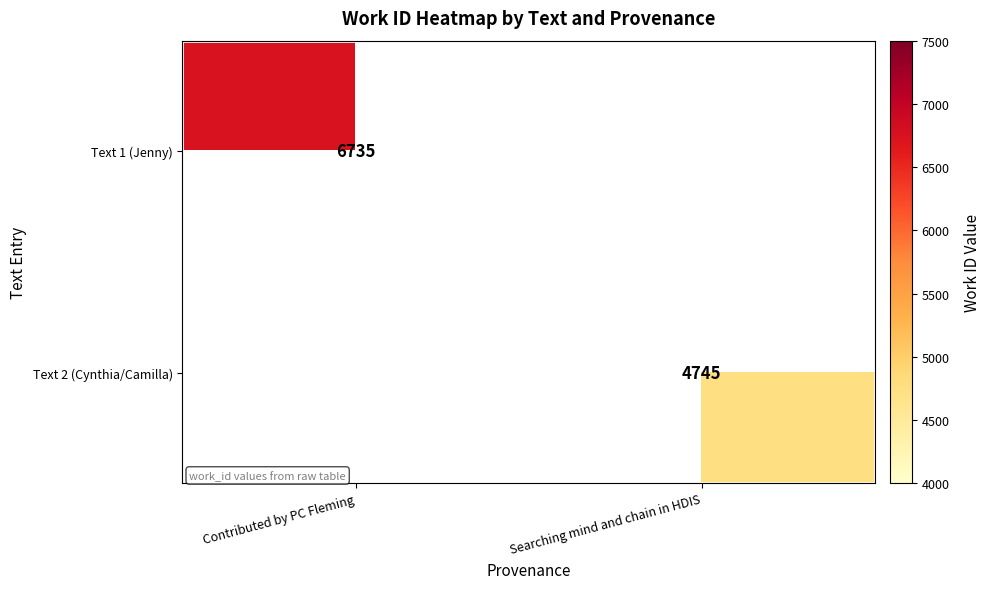

Is it true that Text 1 (Jenny) equals 6735 at Contributed by PC Fleming?

True